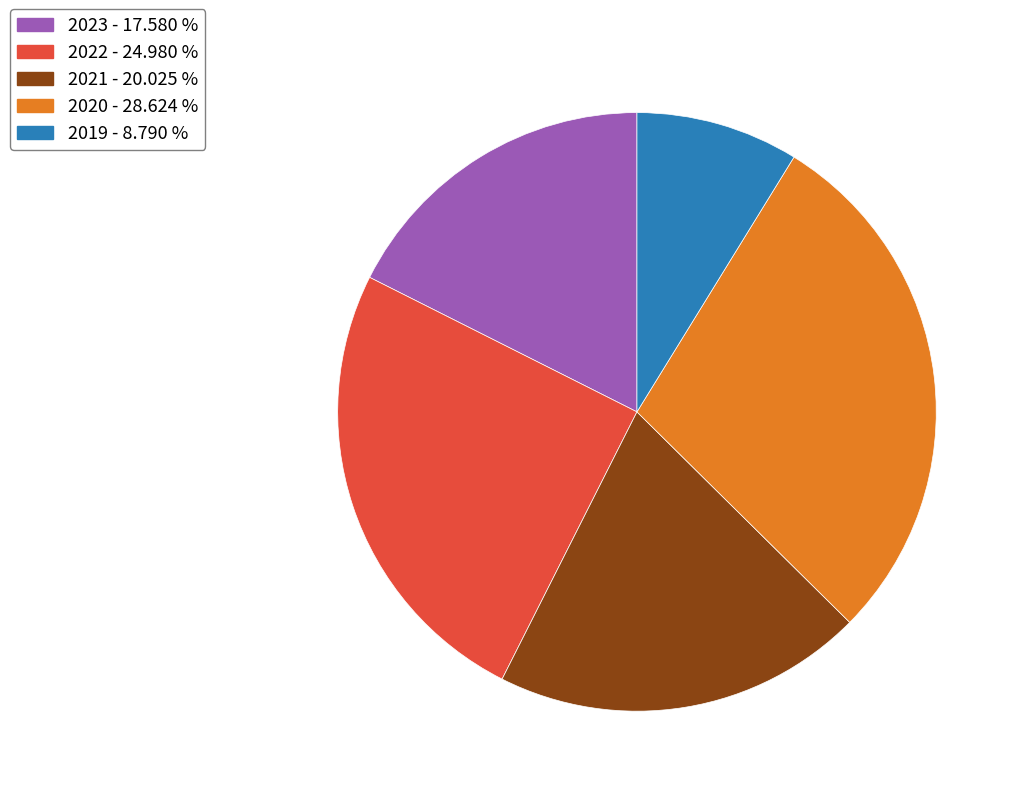

Between 2022 - 24.980 % and 2023 - 17.580 %, which is larger?

2022 - 24.980 %